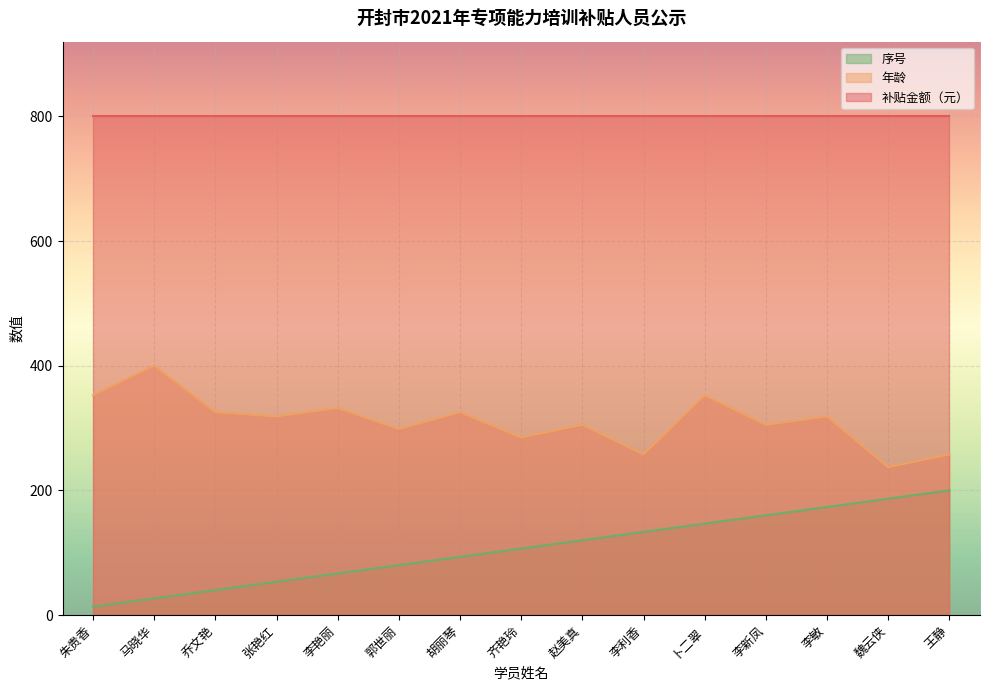

At how many categories does at least one series exceed 344?

15